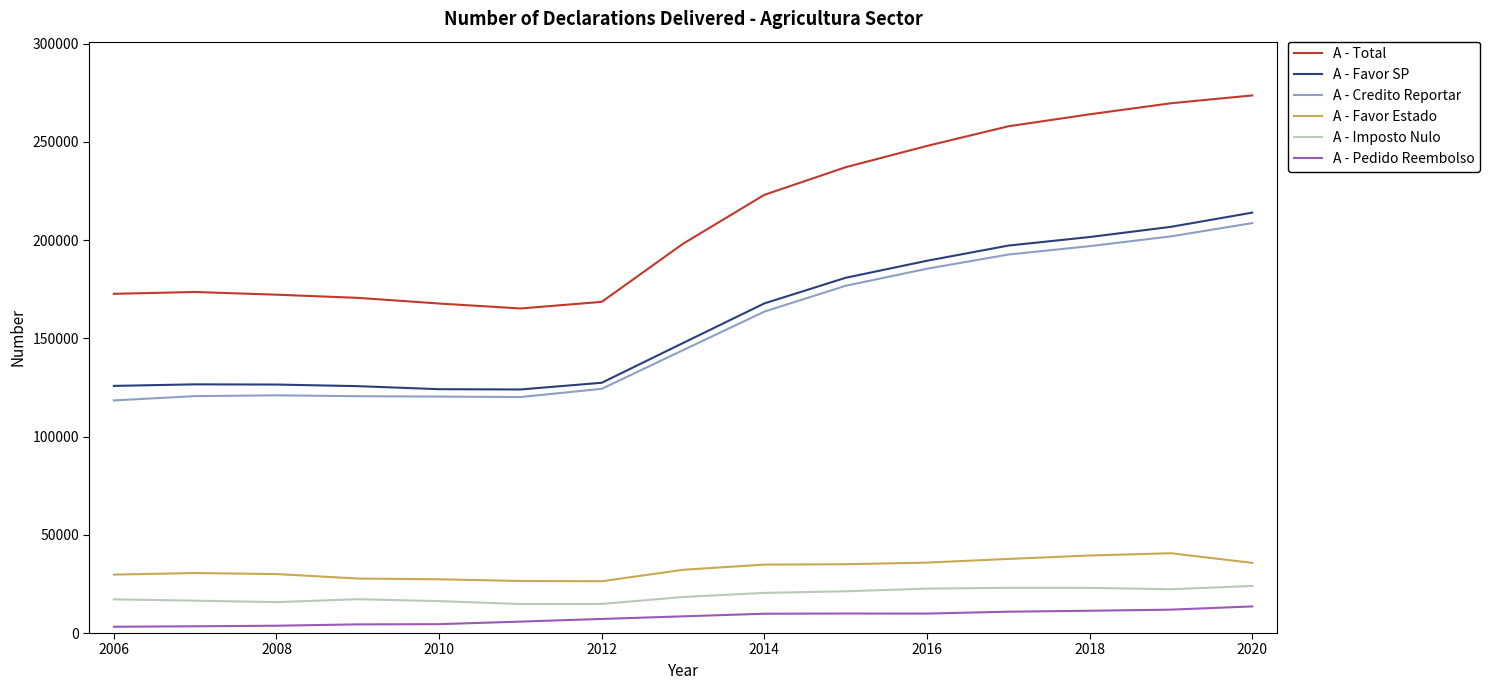

What is the maximum value shown in the chart?

273643